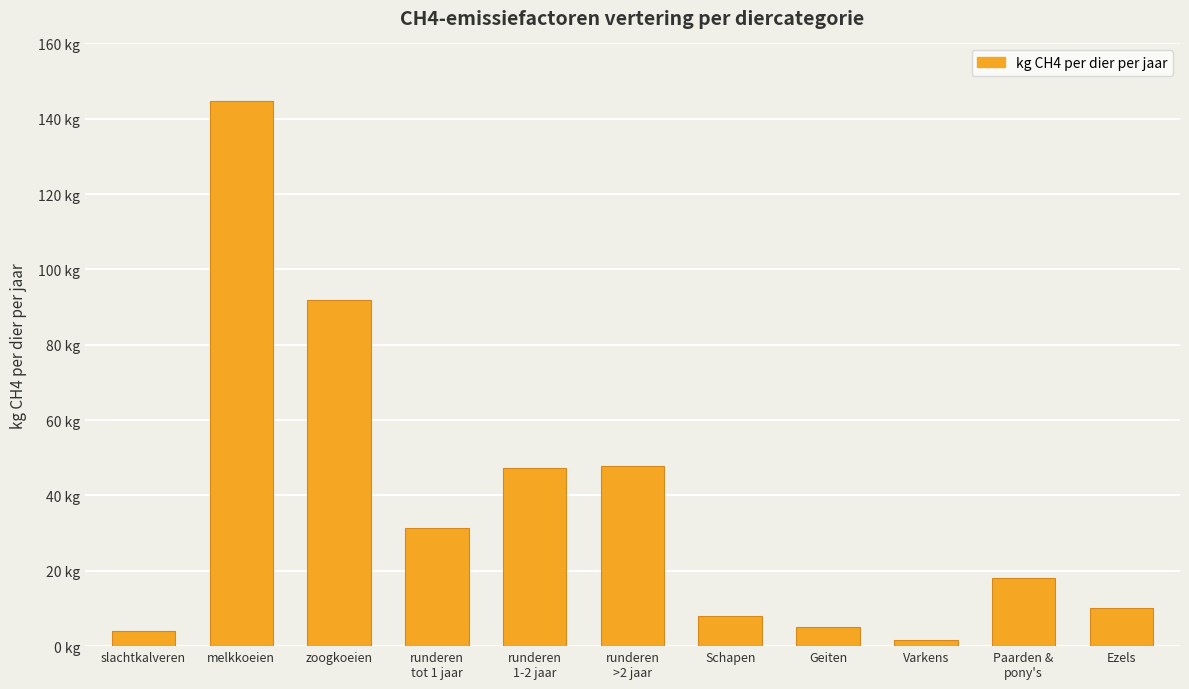

Are the bars horizontal?

No